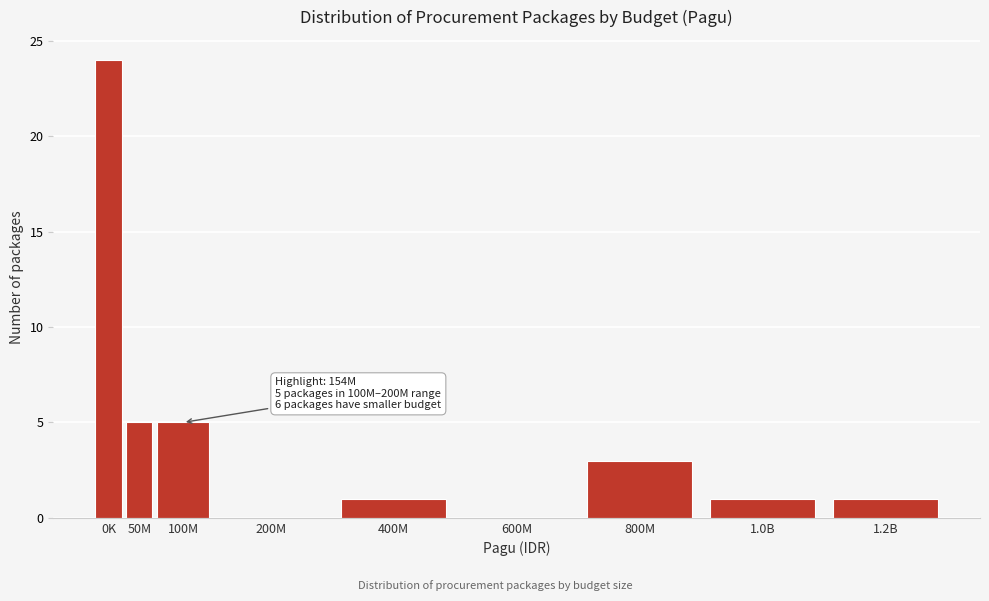

Reading left to right, list all the values displayed in this chart.

0K=24	50M=5	100M=5	200M=0	400M=1	600M=0	800M=3	1.0B=1	1.2B=1